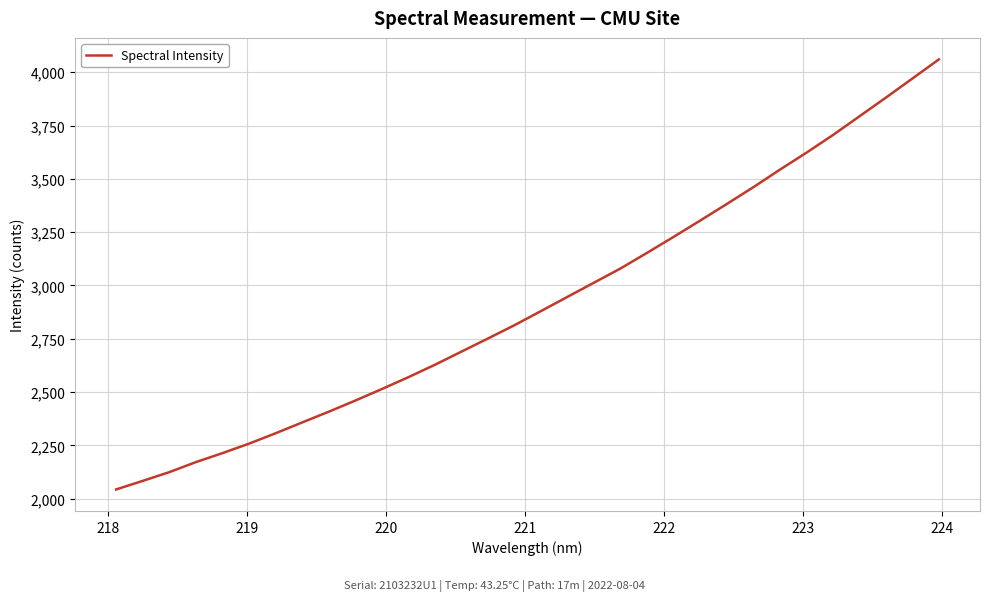

What is the difference between the maximum and minimum values?

2016.7